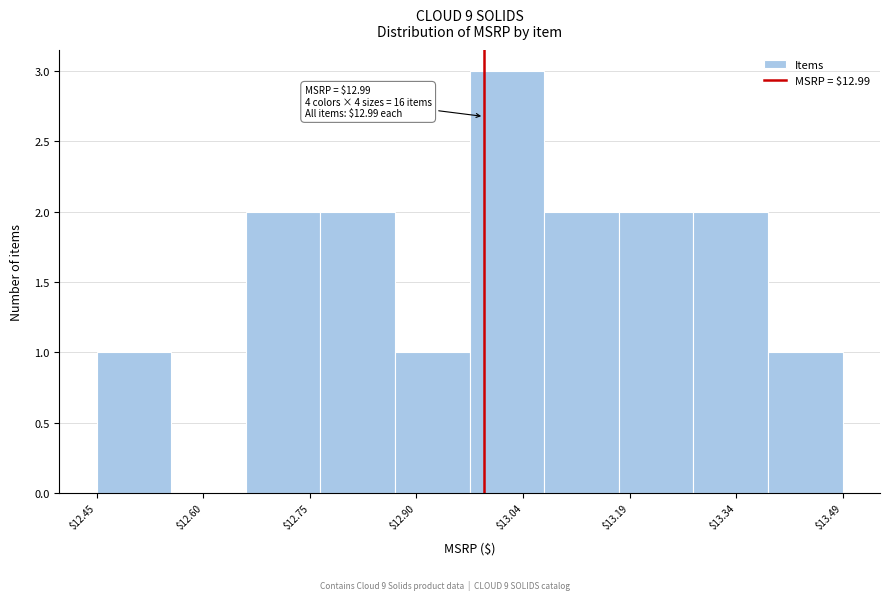

Over which range of the x-axis is the bar tallest?

12.970 to 13.074